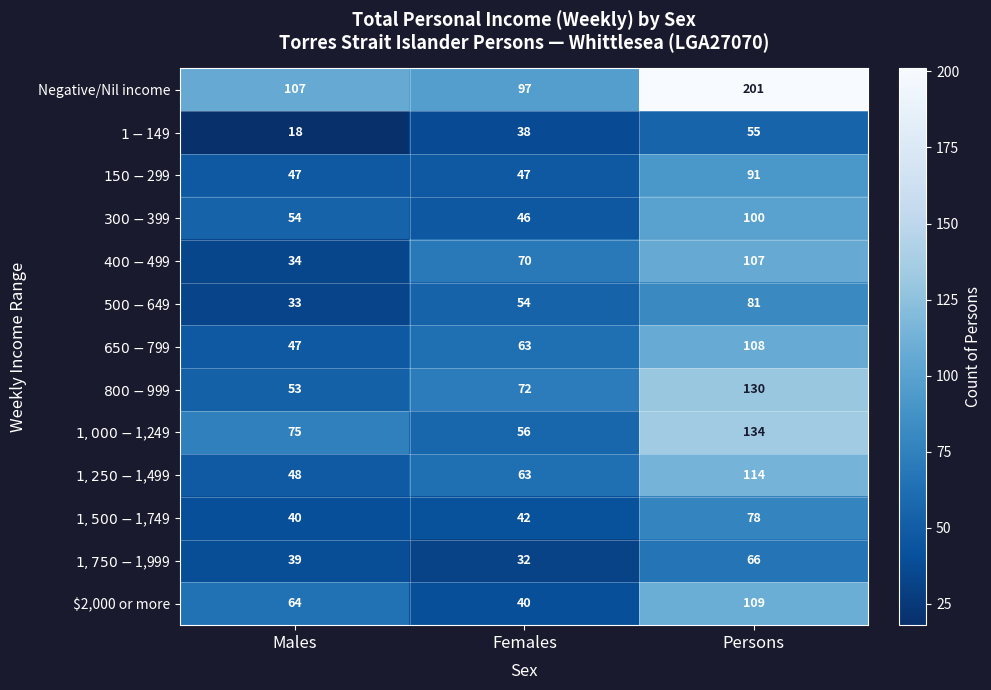

What is the greatest value displayed?

201